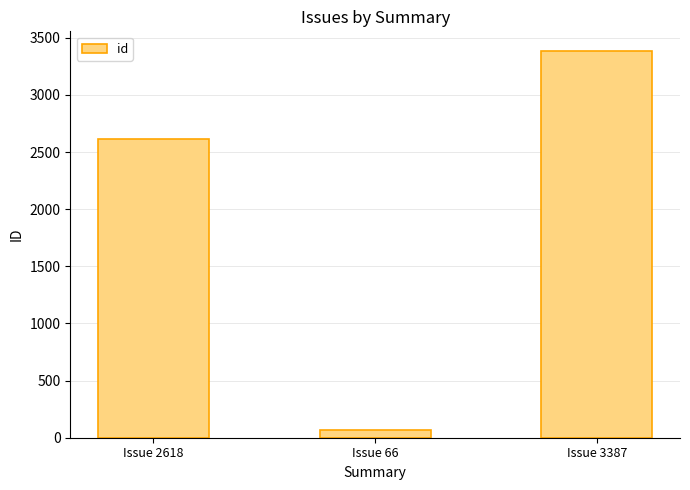

At which label is the value closest to 1726?

Issue 2618